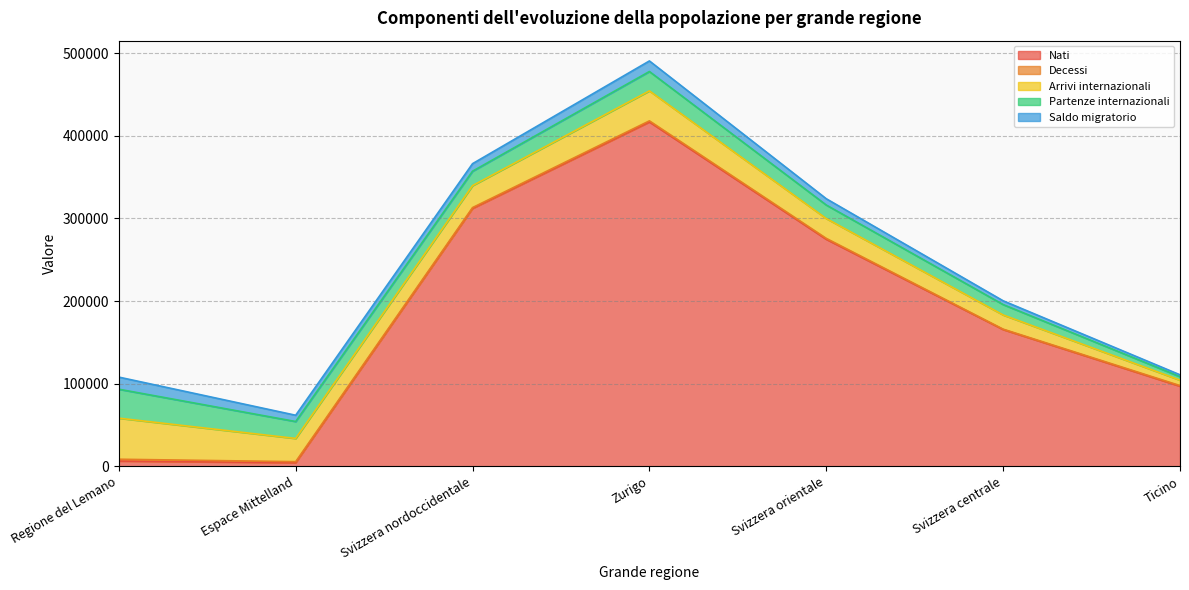

How many series are shown in this chart?

5